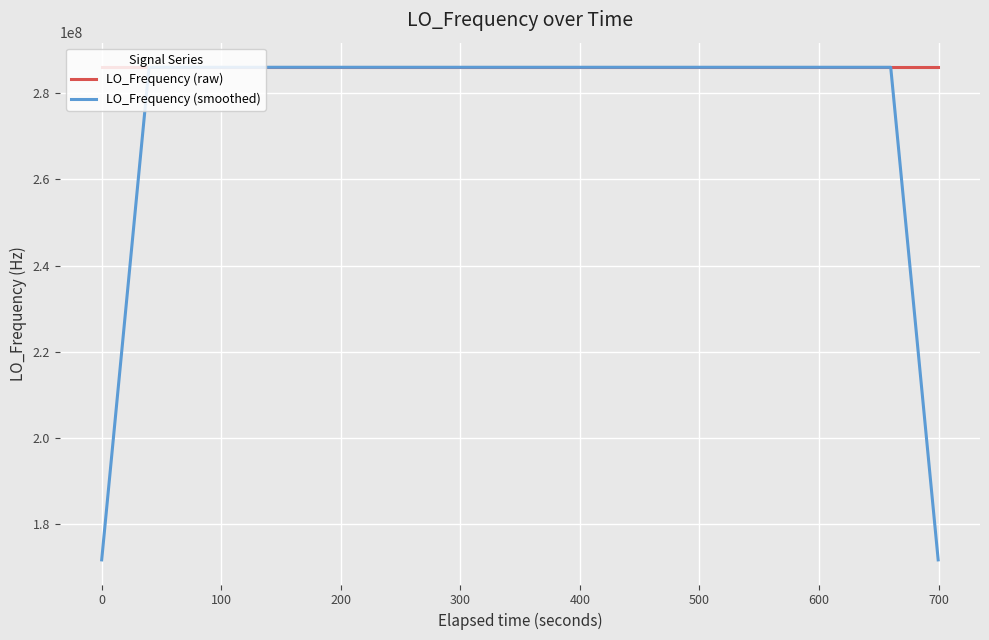

What is the maximum value for LO_Frequency (raw)?

286047005.3